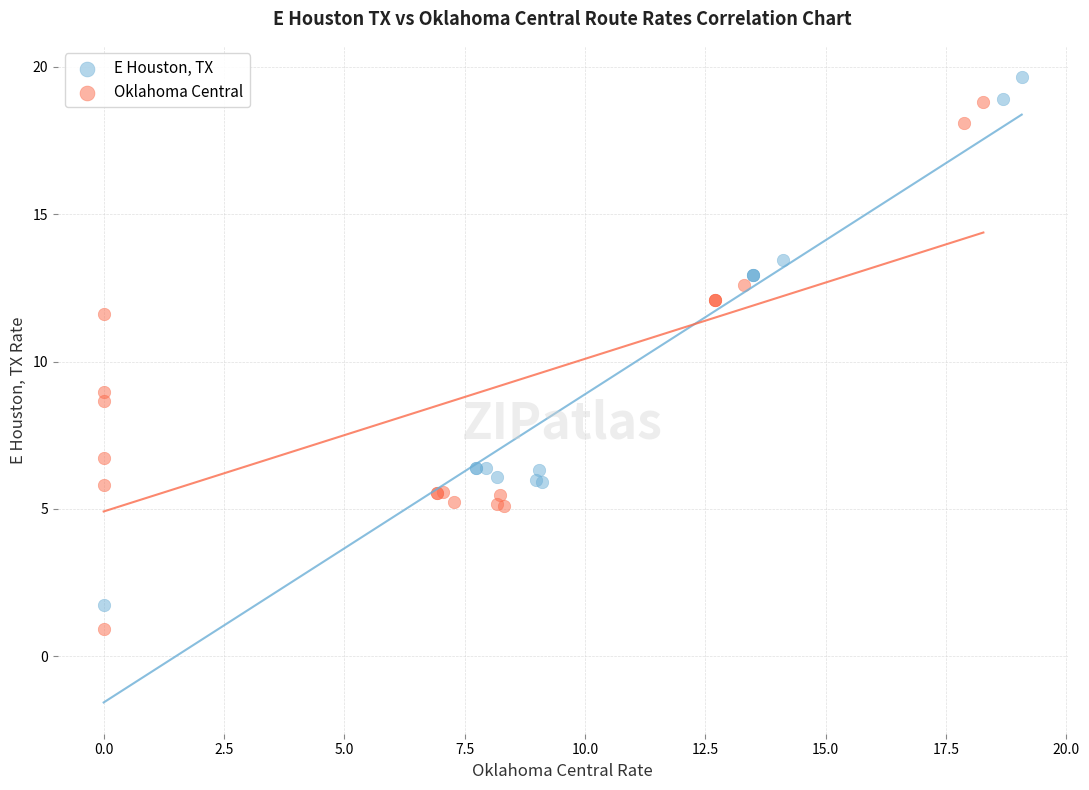

Which series reaches the maximum Y coordinate?

E Houston, TX